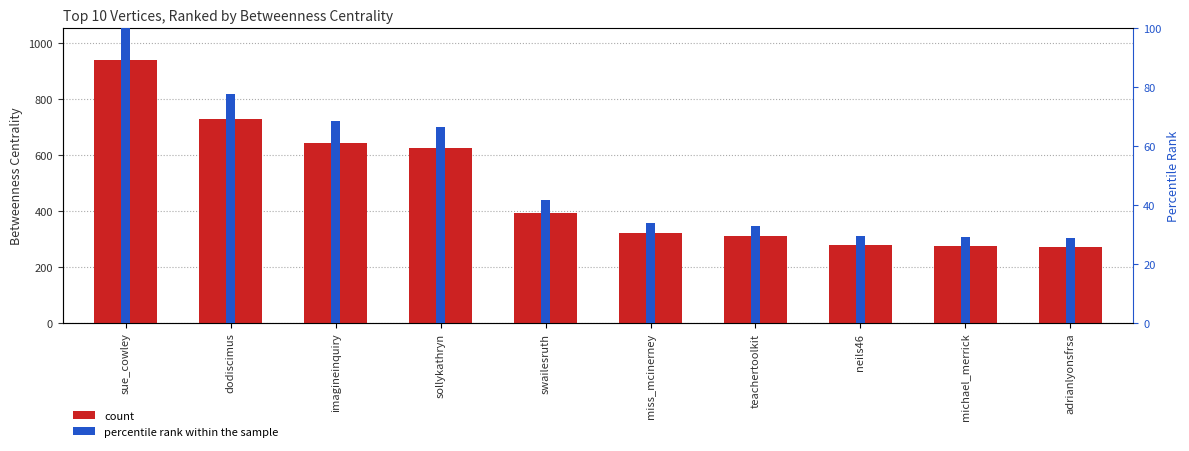

Is the value of Betweenness Centrality at sue_cowley greater than the value of percentile rank within the sample at teachertoolkit?

Yes